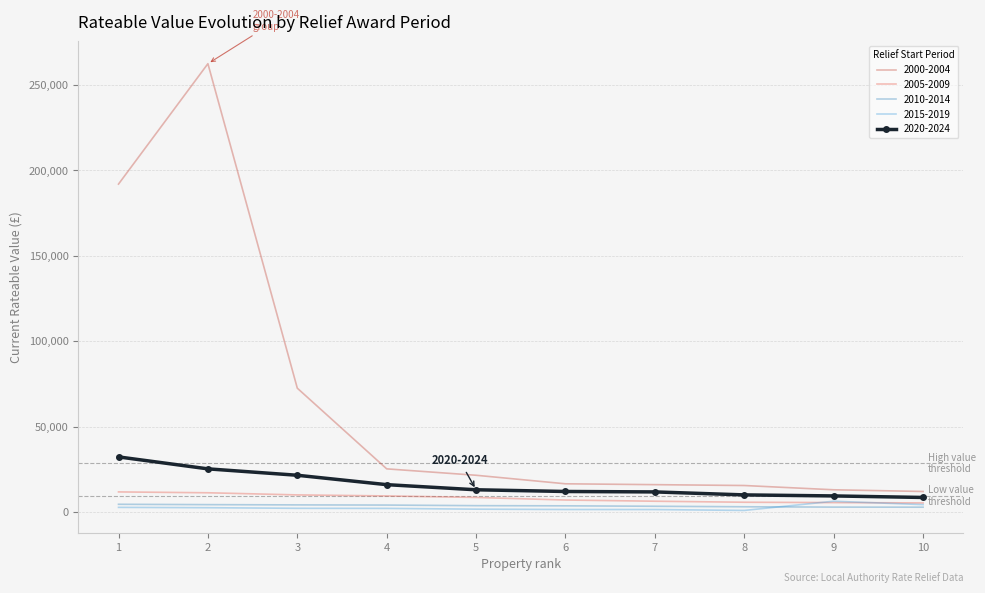

What is the average value of the 2010-2014 series?

3635